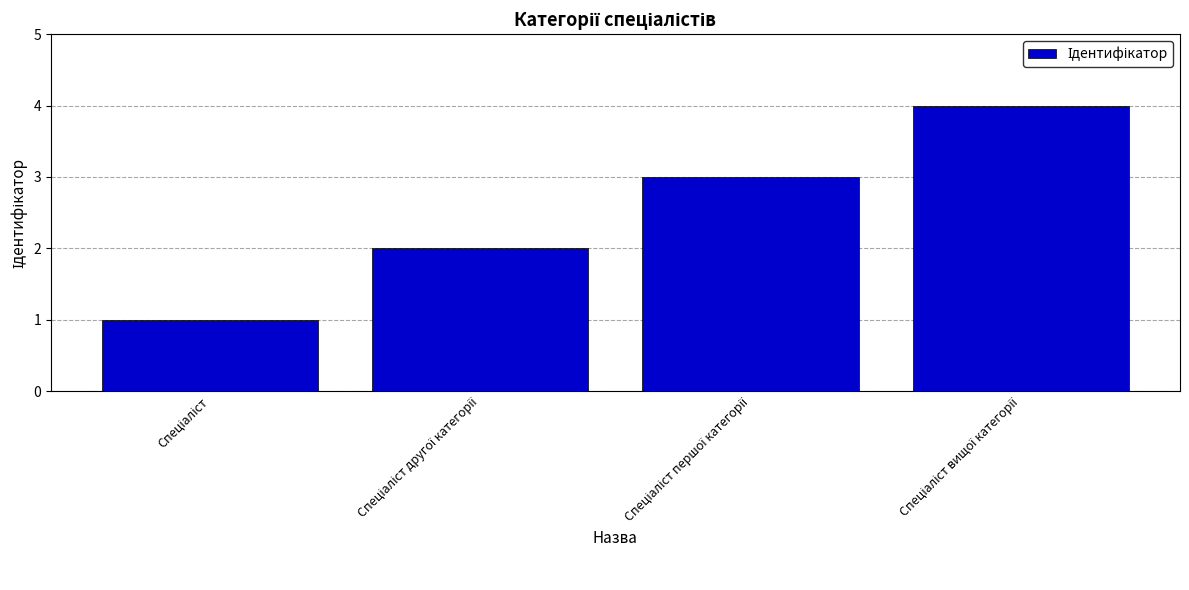

What is the value of the 4th bar from the left?

4